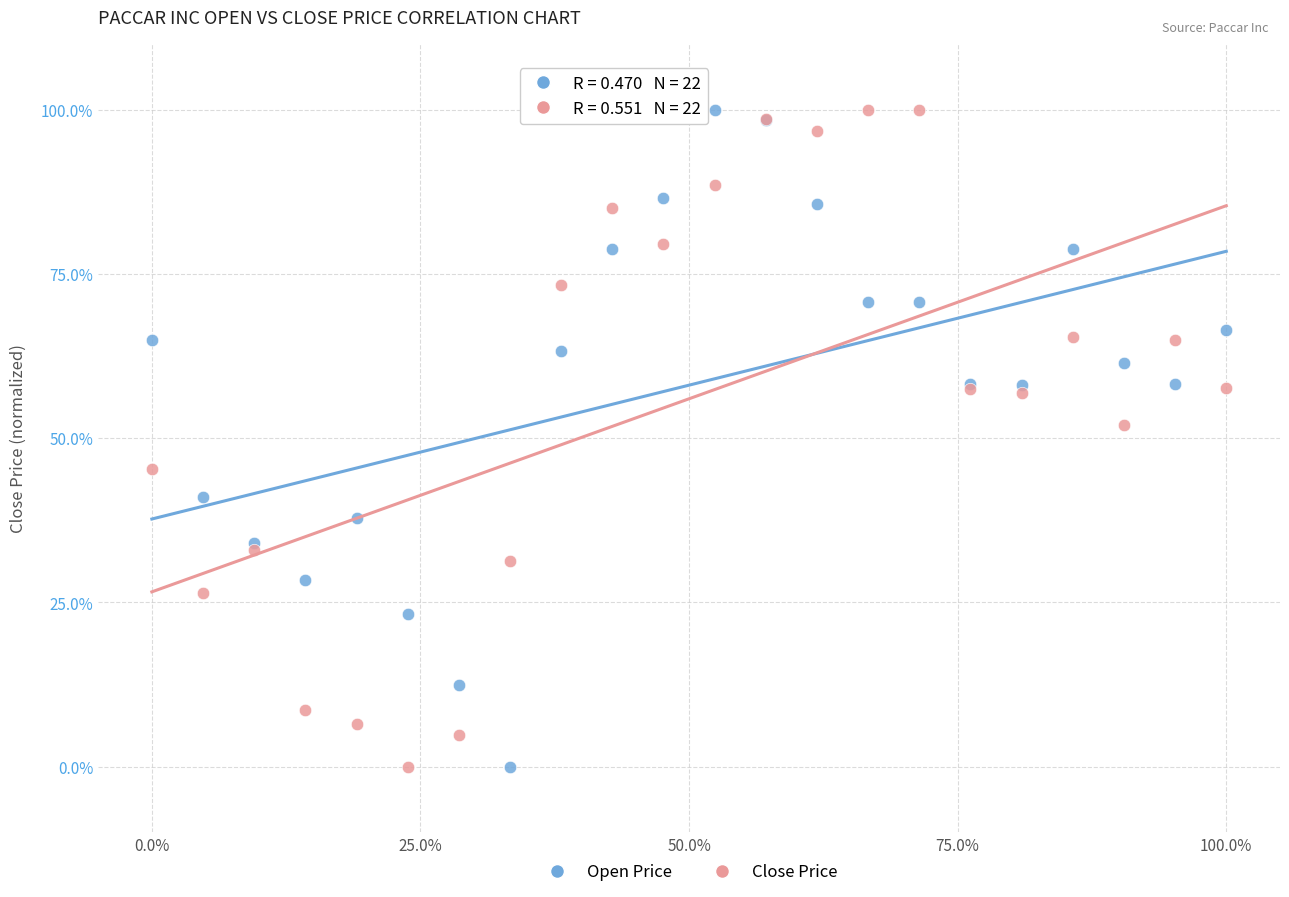

What is the X range (max minus min) for the scatter plot?

100.0